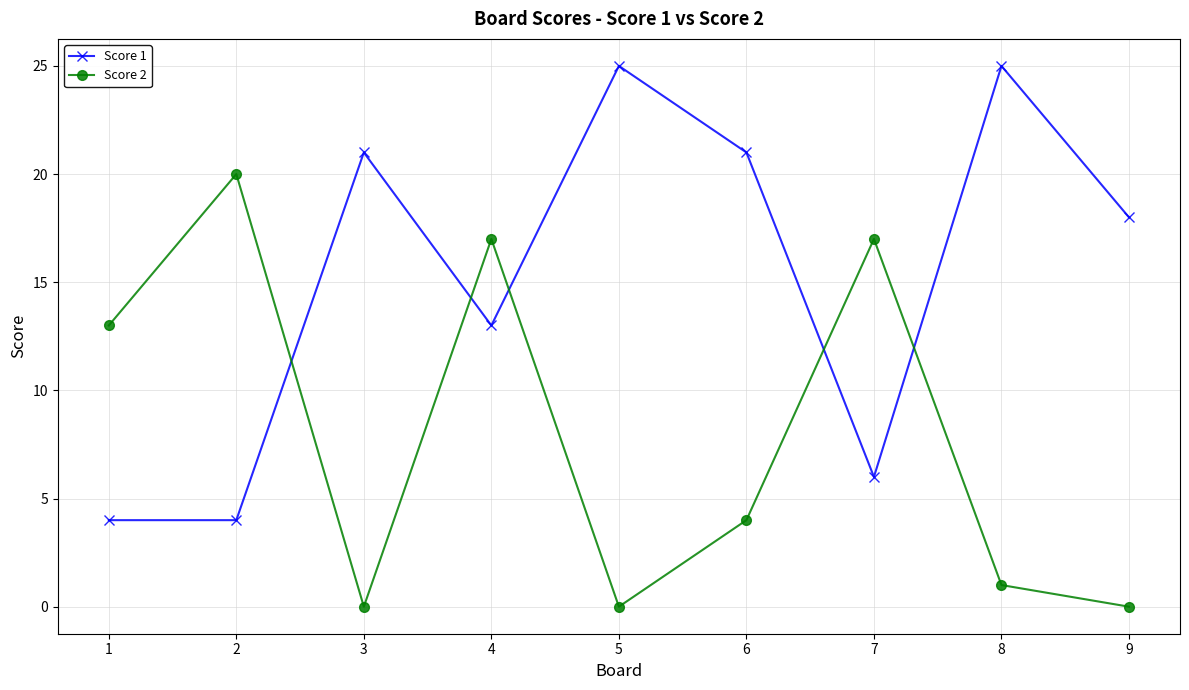

How many values in the Score 2 series are below 4?

4